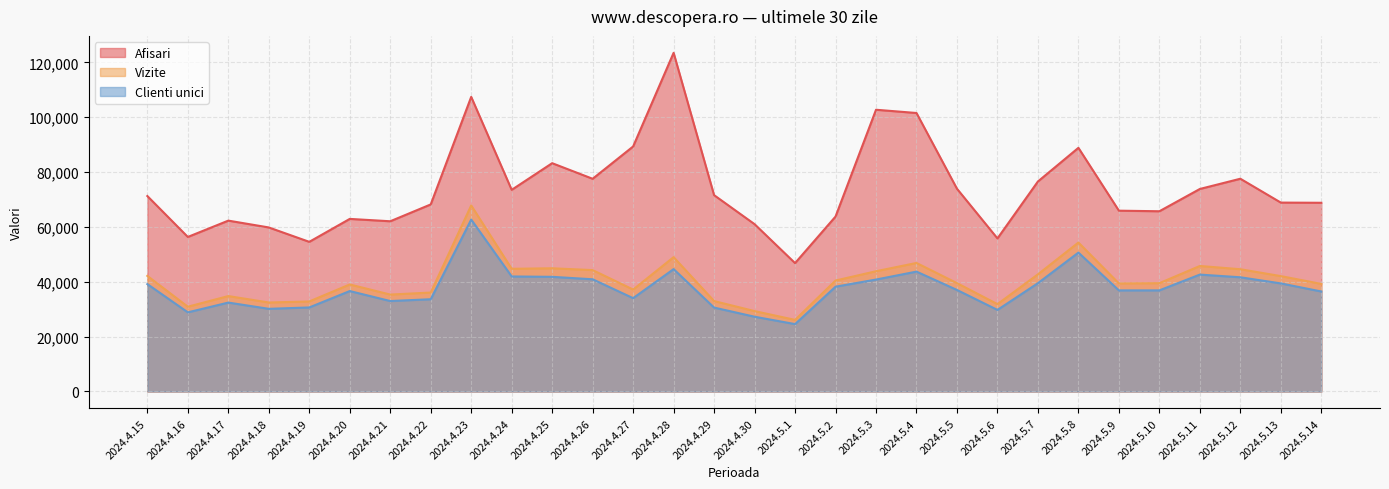

List the series in order of their peak value, highest first.

Afisari, Vizite, Clienti unici